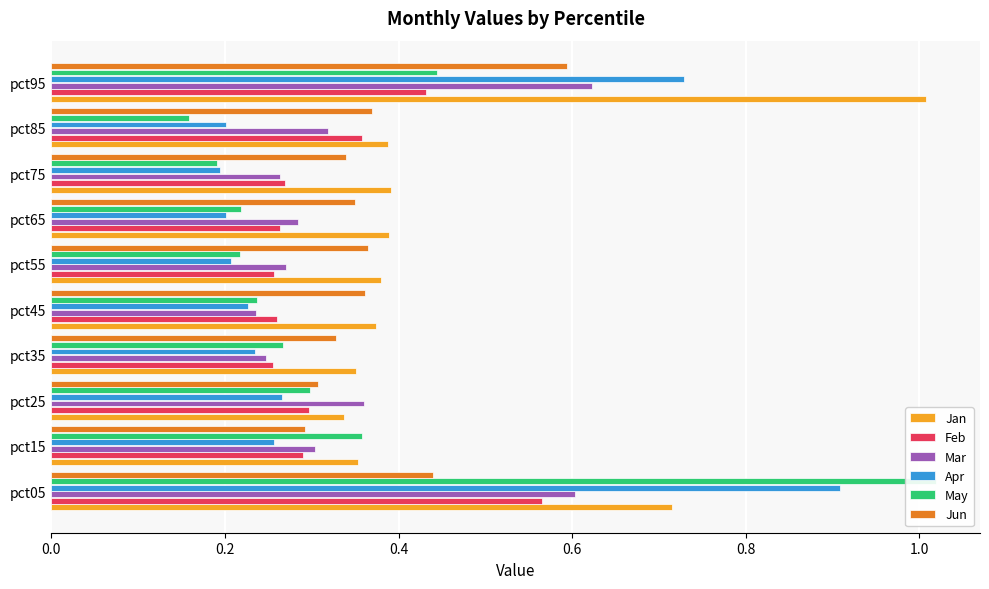

What is the minimum value shown in the chart?

0.2